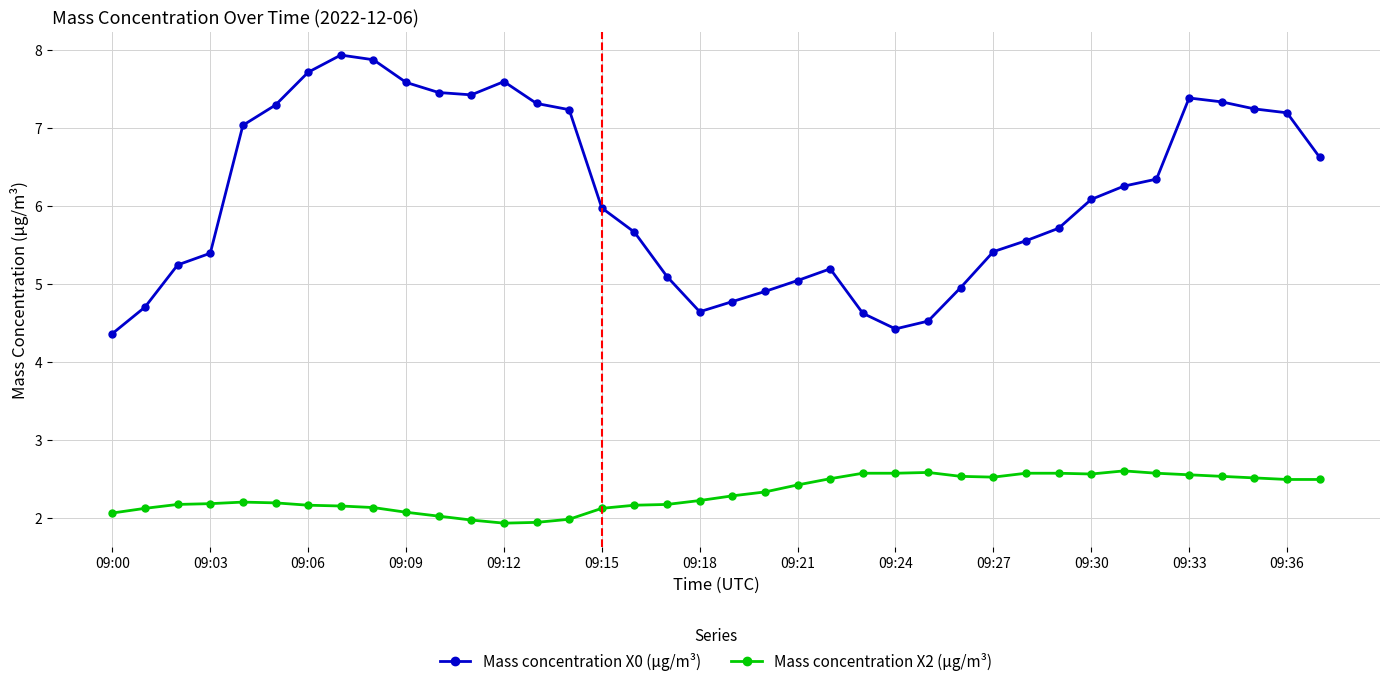

Rank the series by their average value, from lowest to highest.

Mass concentration X2 (μg/m³), Mass concentration X0 (μg/m³)